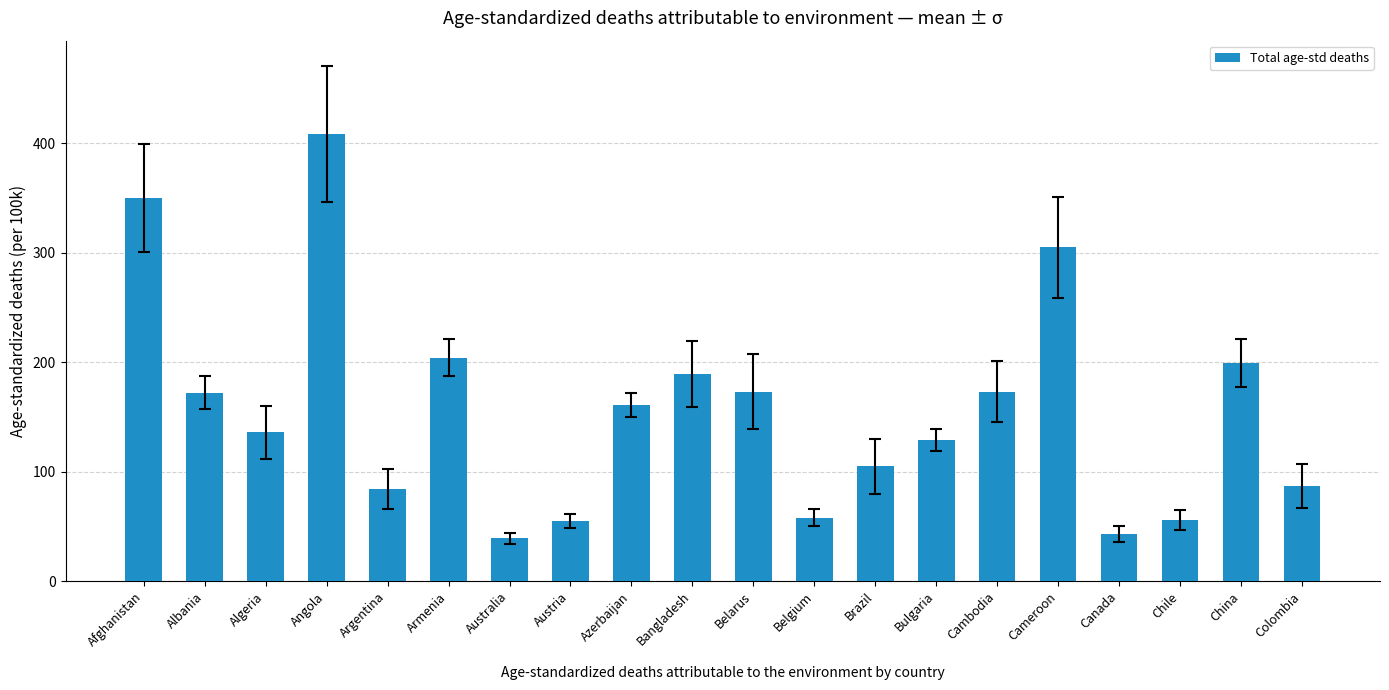

What is the ratio of the value at Cambodia to the value at Albania?

1.0